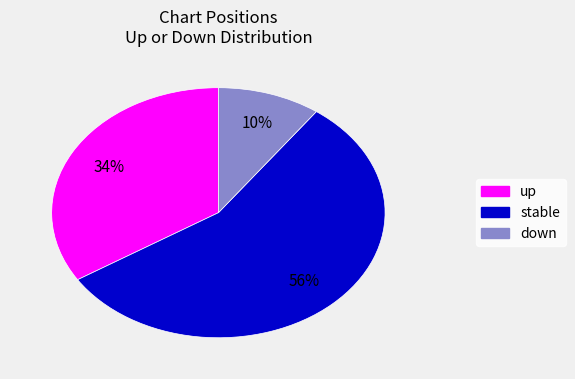

Is there any slice that represents more than half of the pie?

Yes